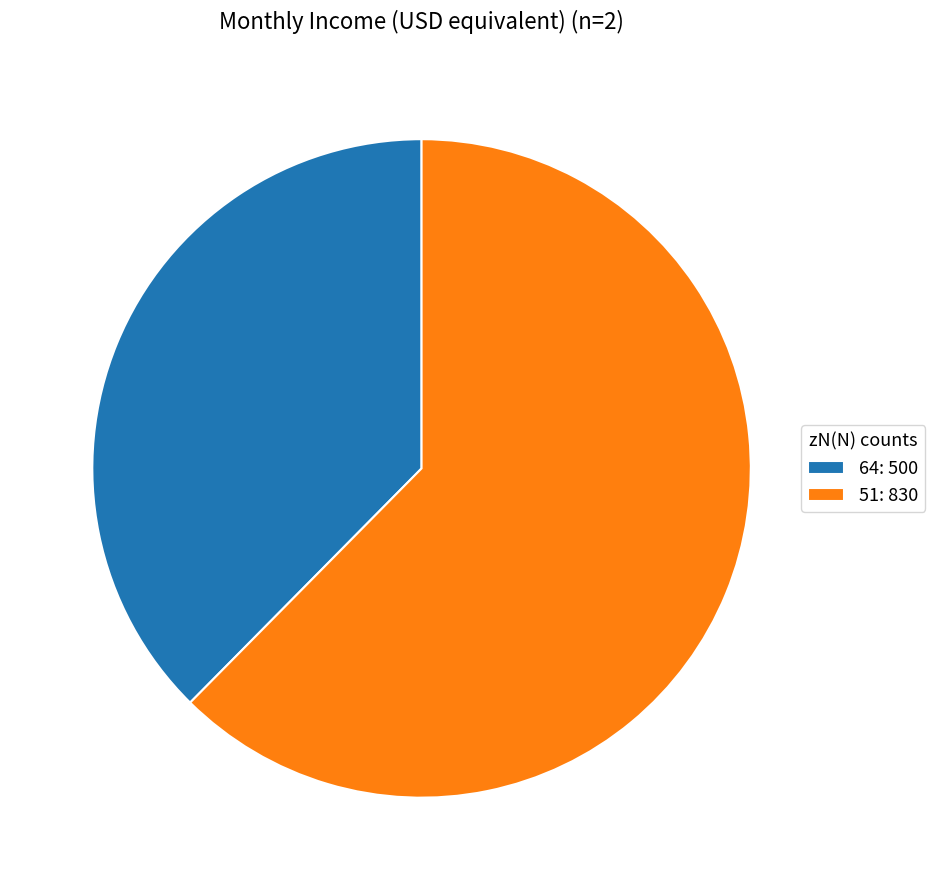

Is 64: 500 the majority of the pie?

No